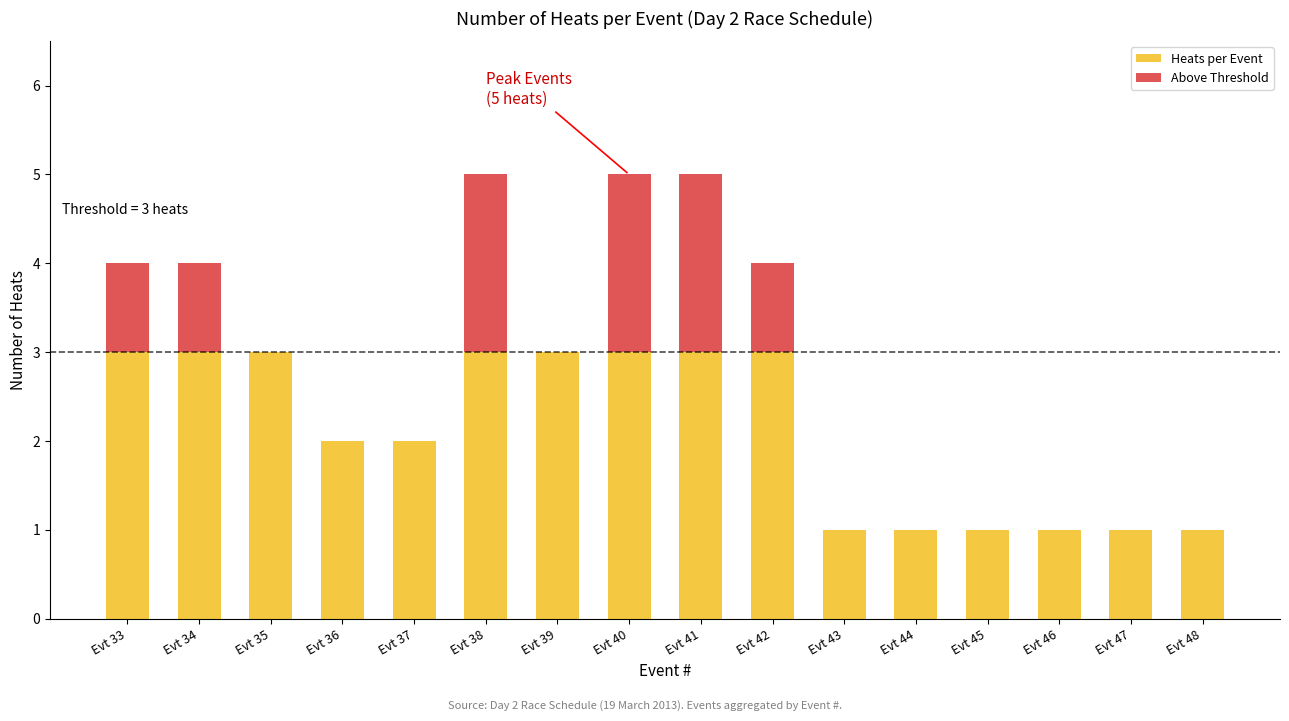

The value of Heats per Event at Evt 39 is 3. True or false?

True